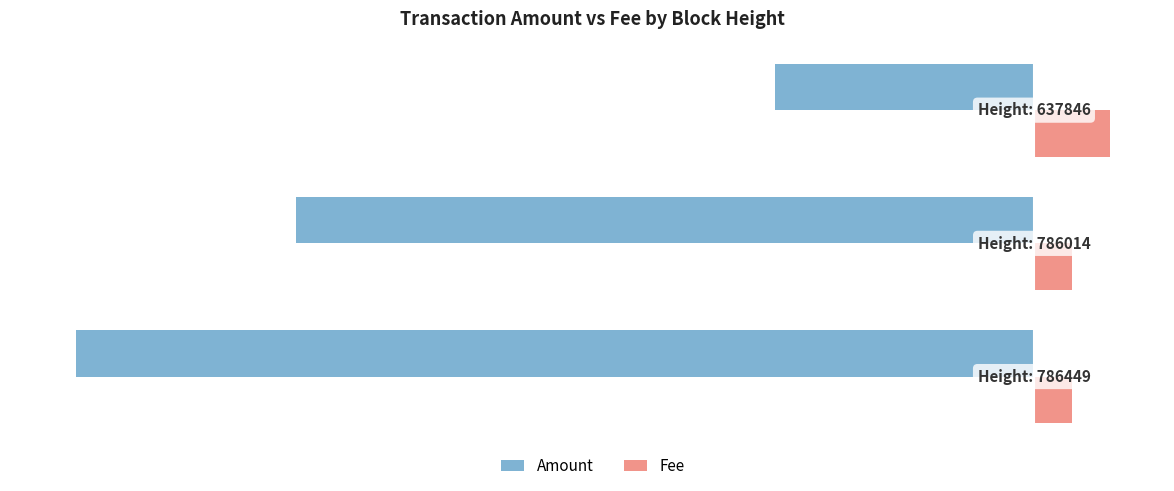

Rank the series by their average value, from lowest to highest.

Amount, Fee